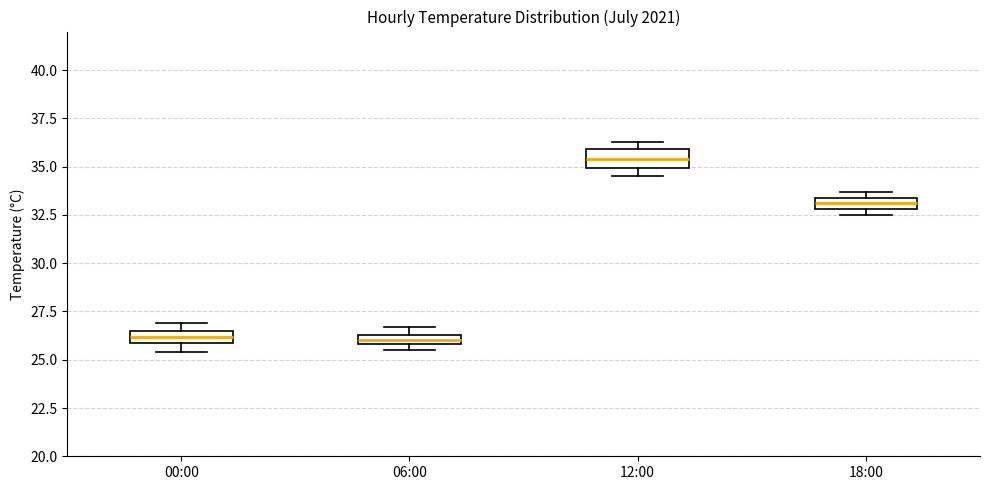

Where is the upper edge of the box for 00:00 on the y-axis? The values are not printed on the chart, so give them approximately, as read against the axis.

26.5